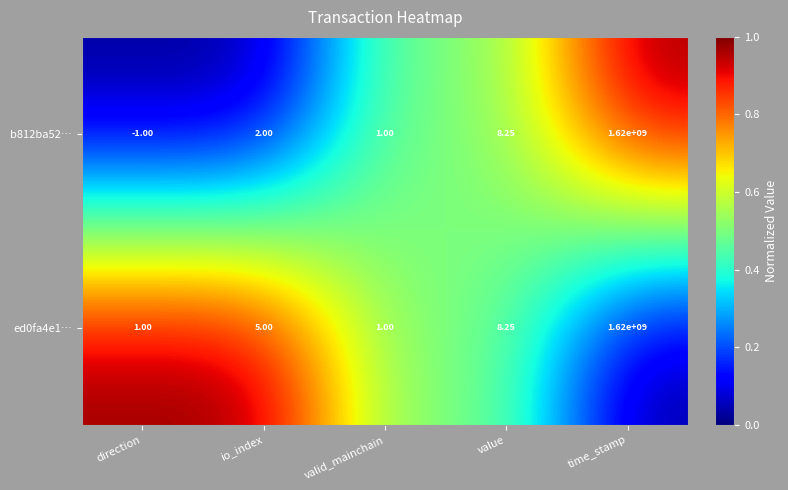

At which category does the chart reach its peak across all series?

time_stamp